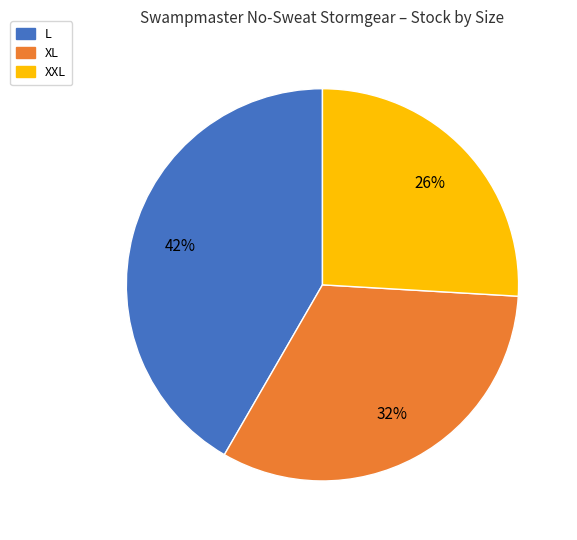

How many slices are in this pie chart?

3